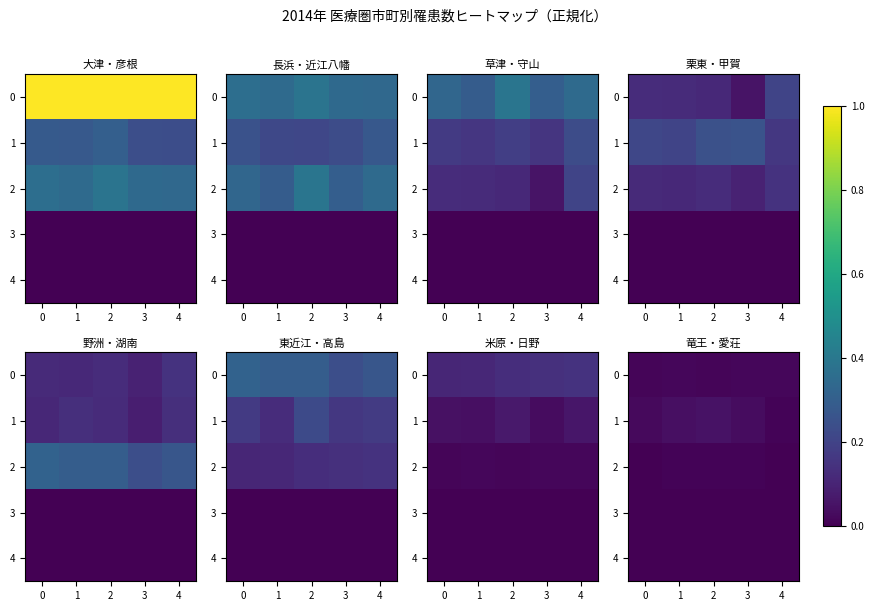

What is the sum of all 1 values?

0.2